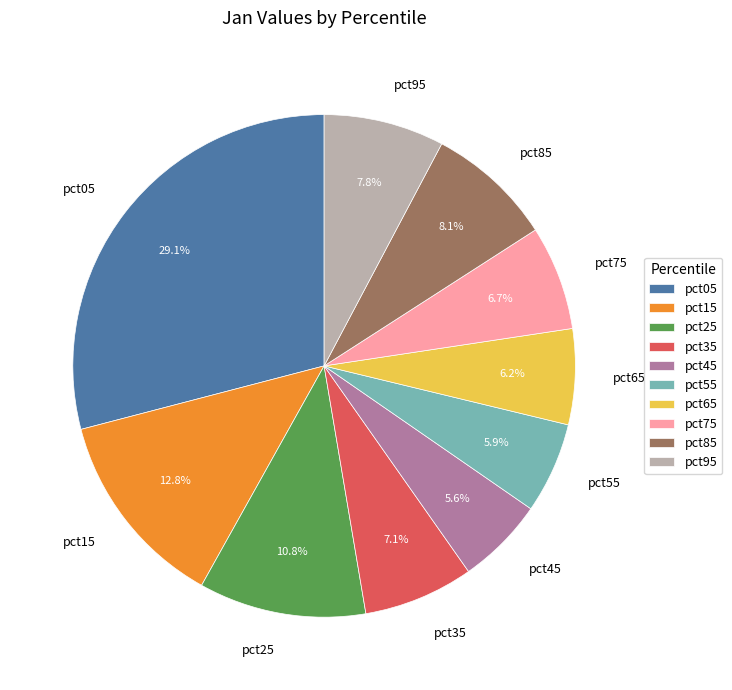

Is it true that pct25 is 11% of the pie?

True